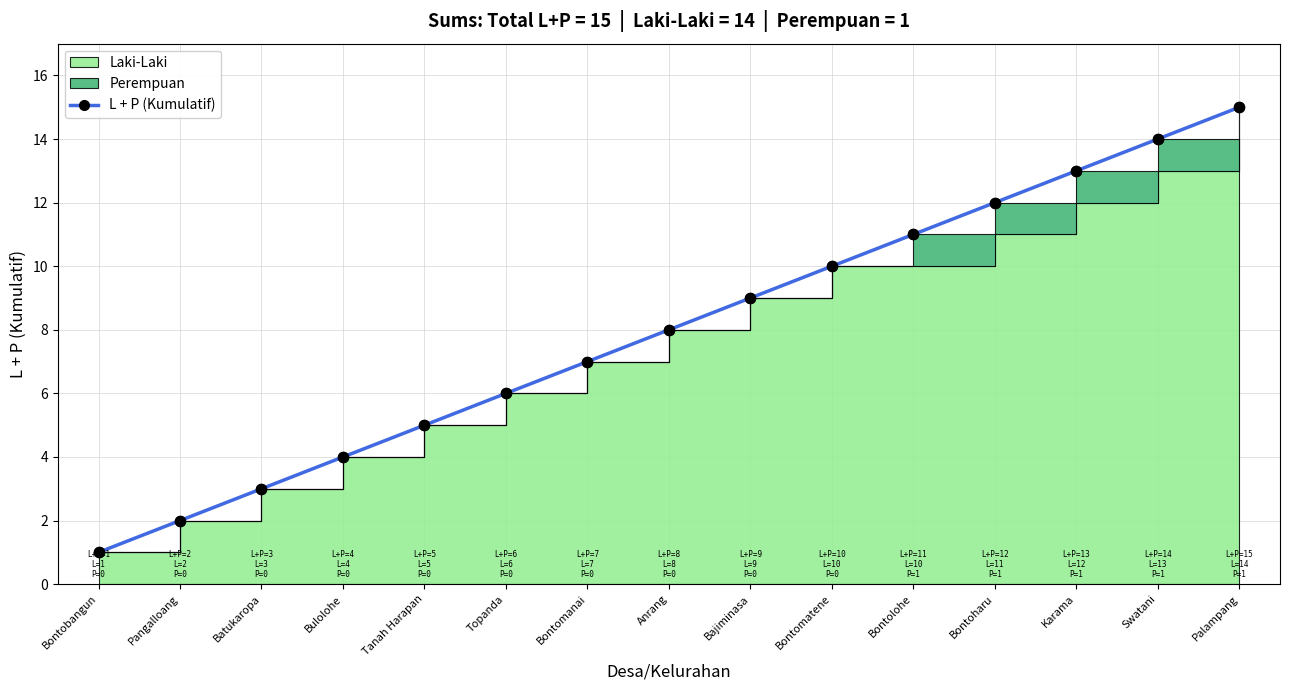

Which has a higher value, Bajiminasa or Tanah Harapan?

Bajiminasa